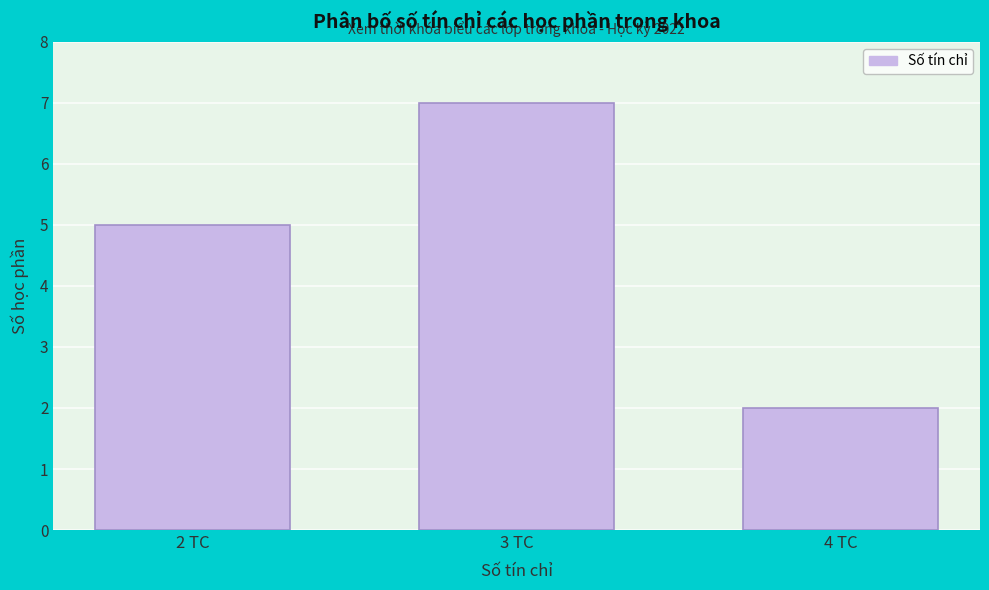

Reading left to right, what are all the values shown in this chart?

2 TC=5	3 TC=7	4 TC=2